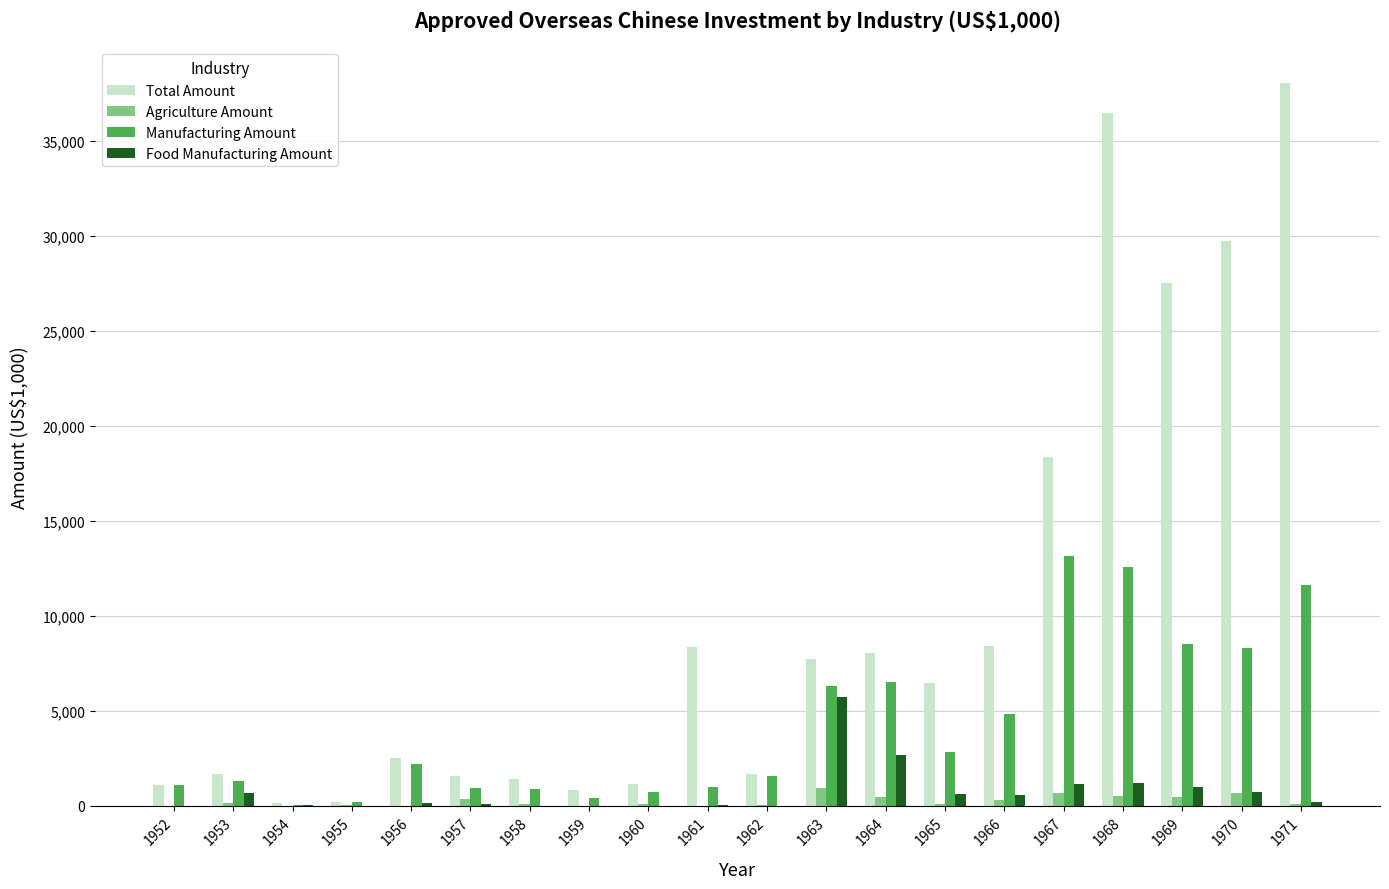

What is the sum of all Total Amount values?

201035